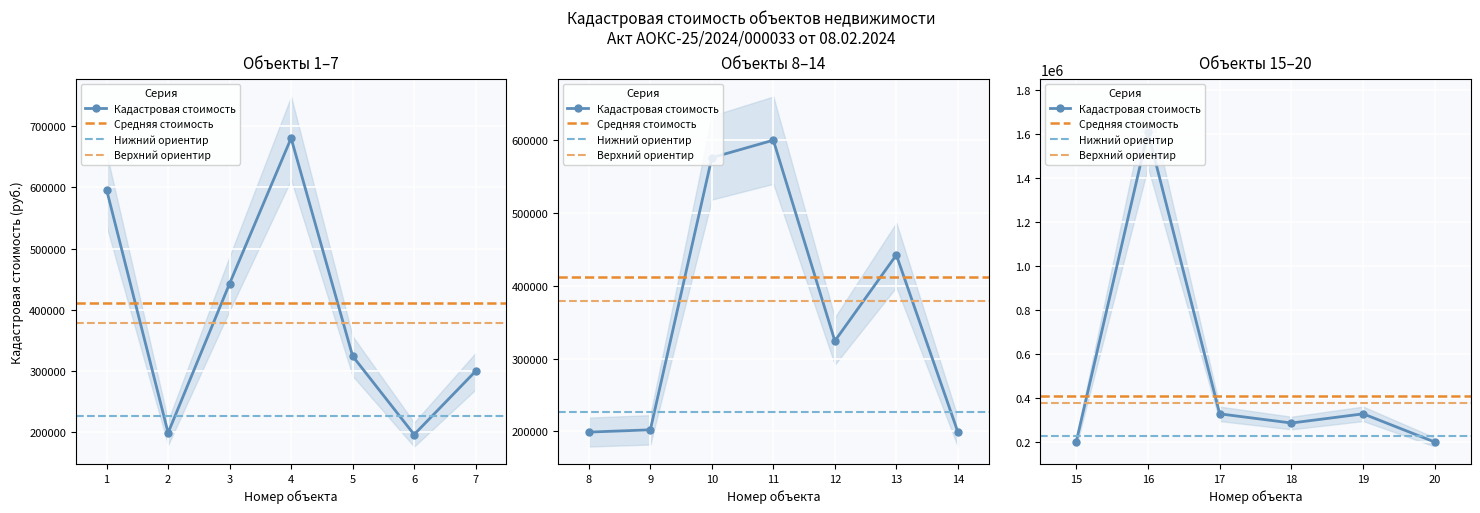

At which label does Номер объекта first exceed 11?

12